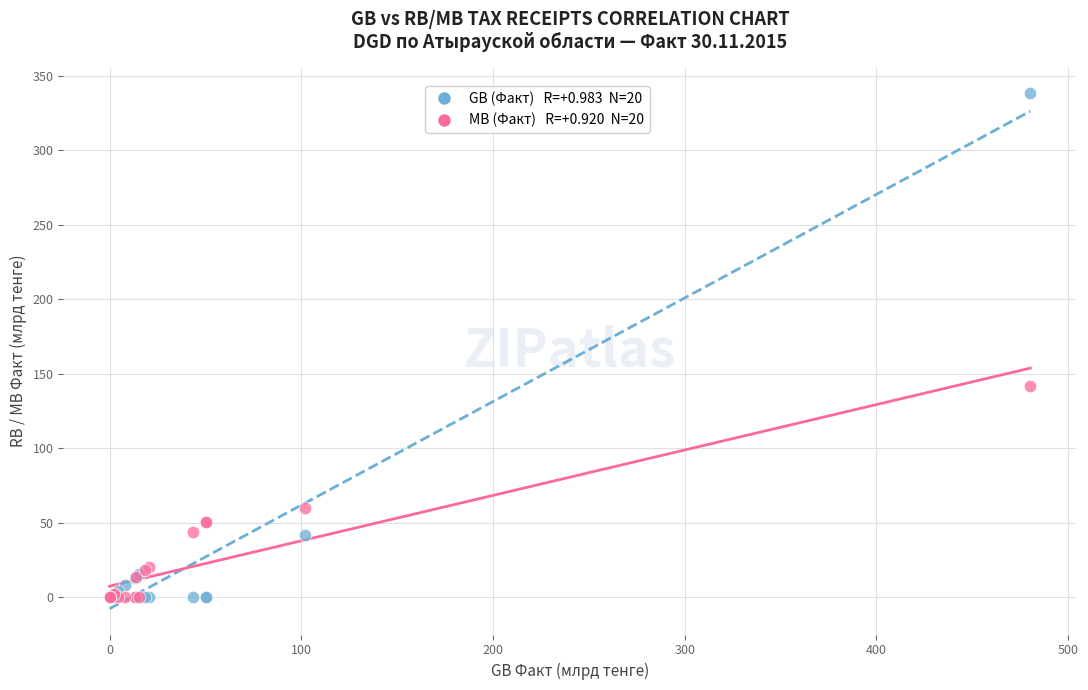

Across all series, what Y value is closest to 169?

142.0